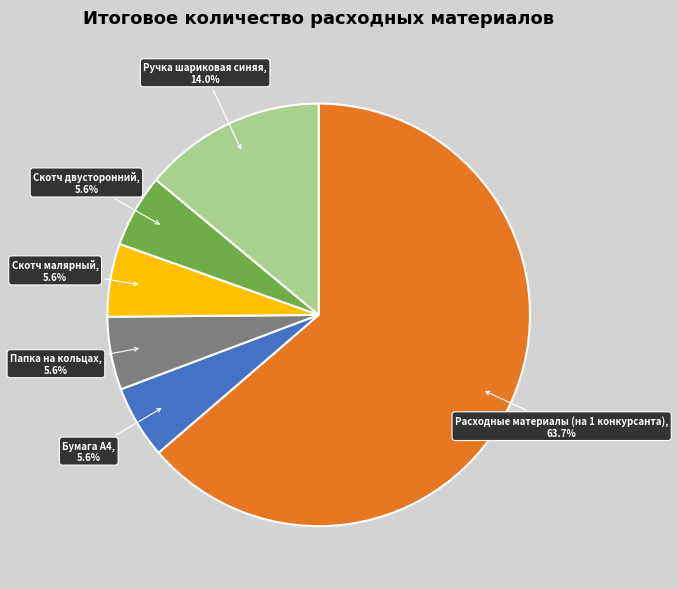

How many segments does this pie chart have?

6